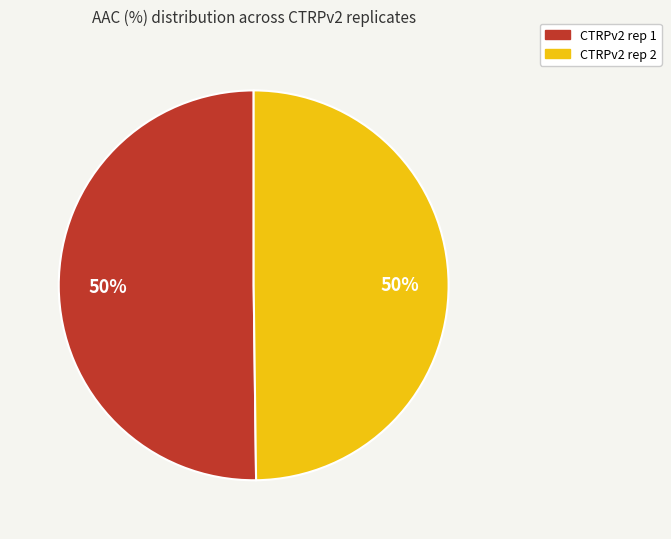

How many segments does this pie chart have?

2